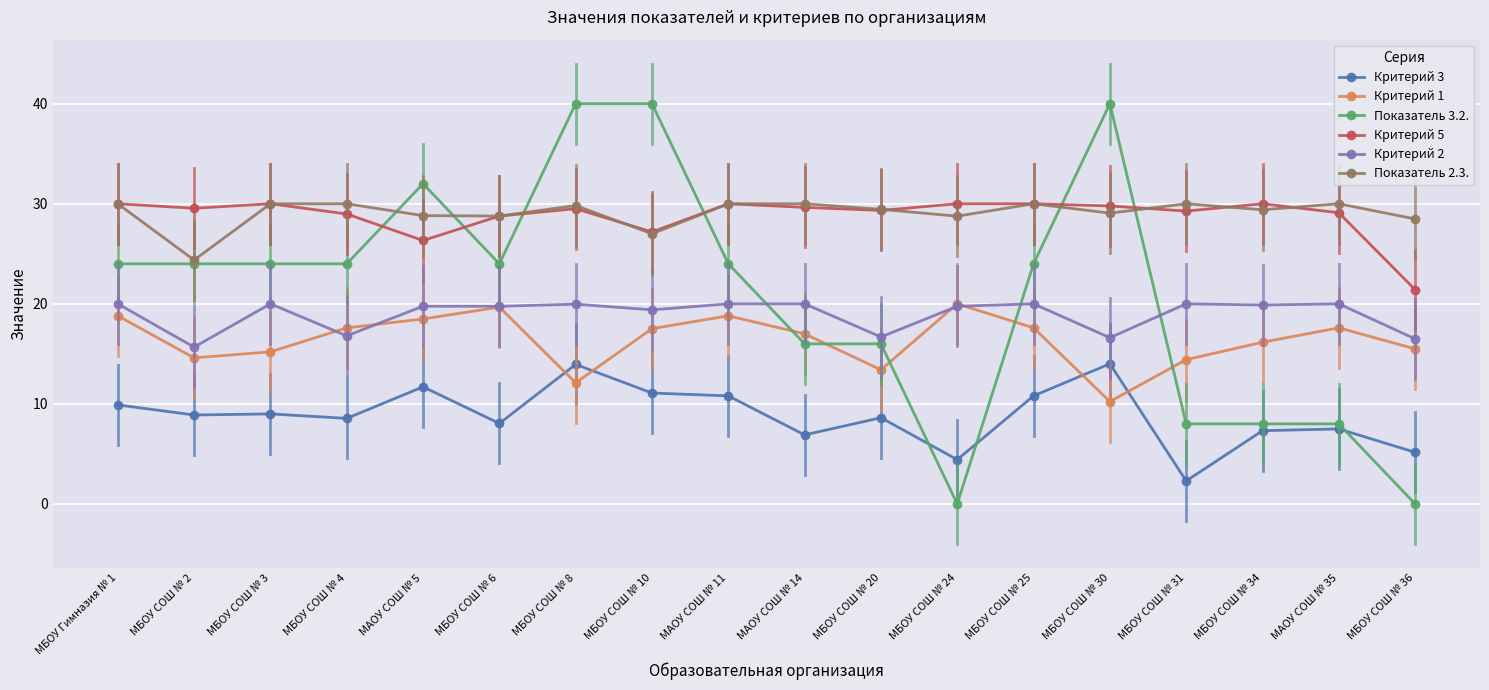

Between МБОУ СОШ № 24 and МБОУ СОШ № 31, which series saw the biggest shift?

Показатель 3.2.